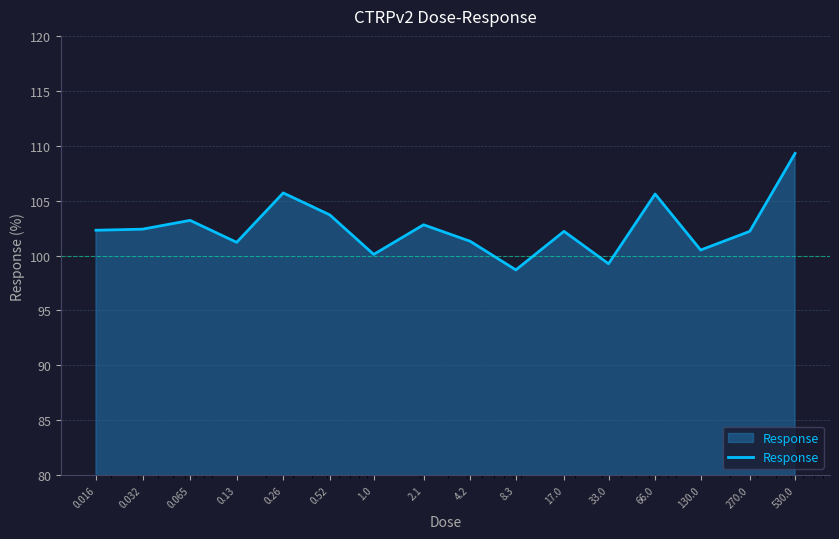

What is the maximum value shown in the chart?

109.3